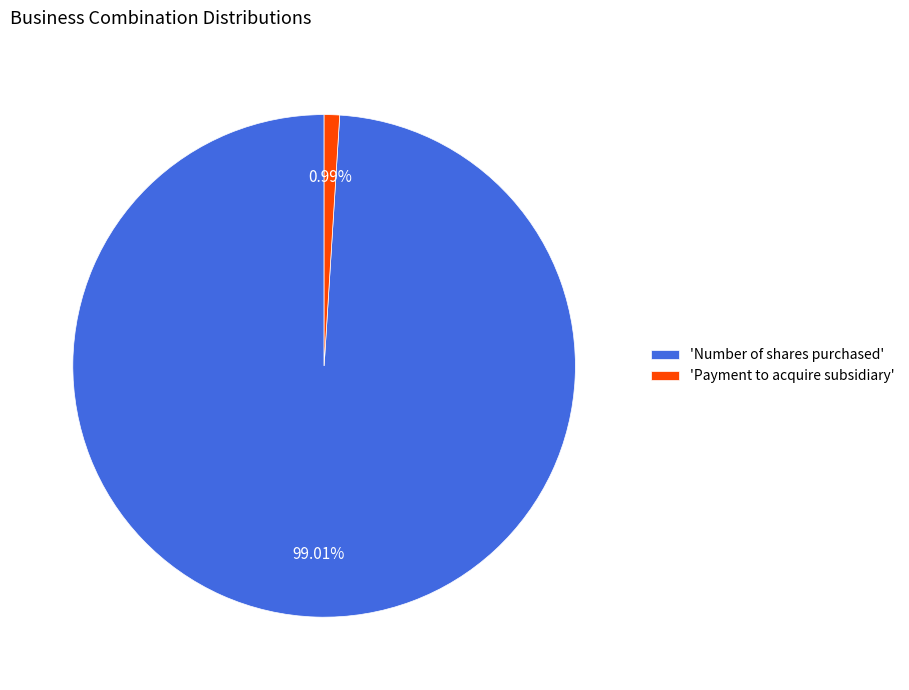

To the nearest percent, what is the difference between the largest and smallest slice percentages?

98%